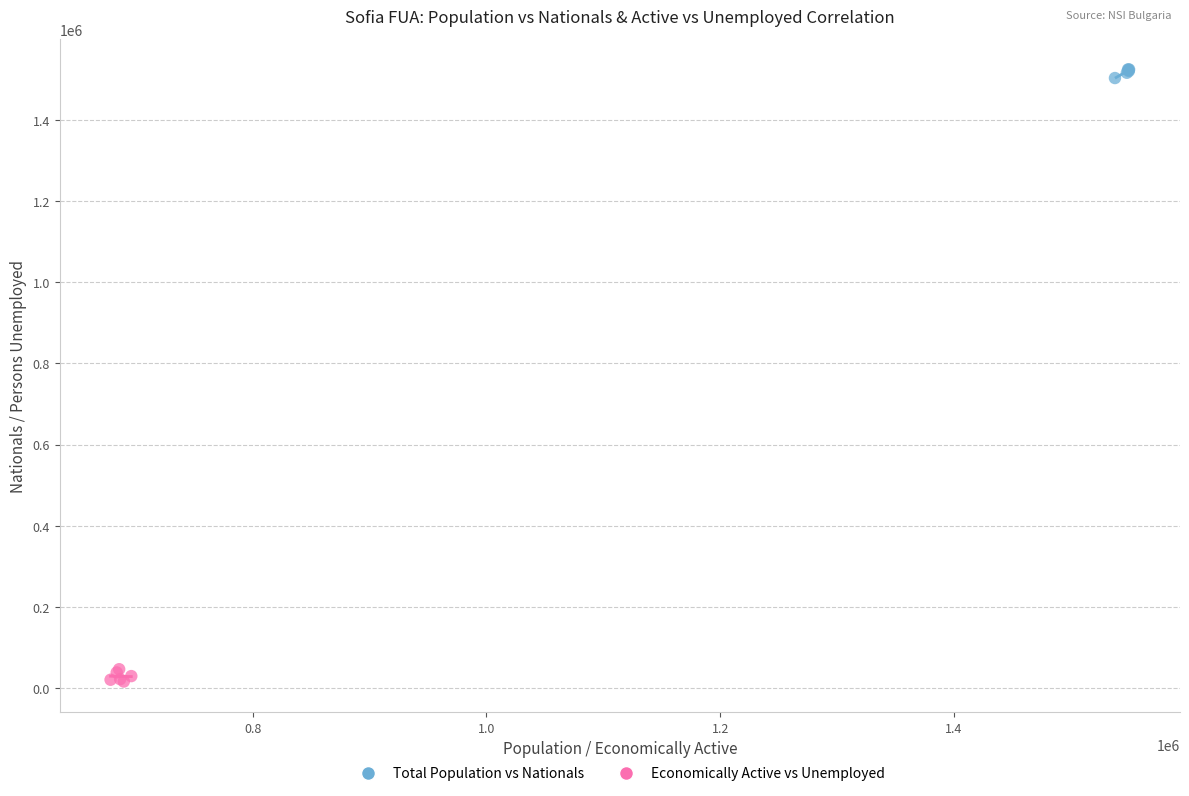

Which series reaches the maximum Y coordinate?

Total Population vs Nationals